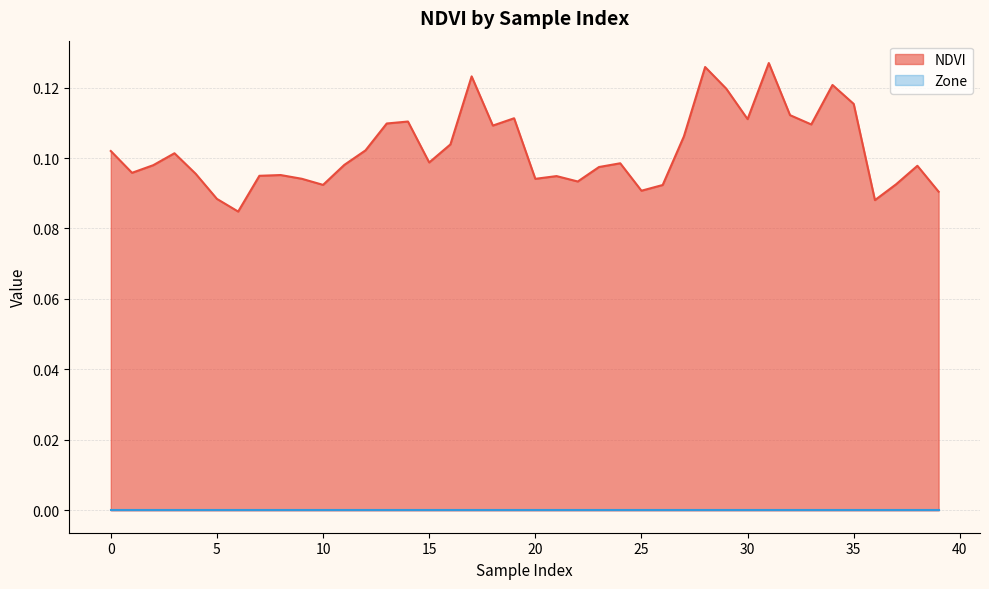

What is the value of the 19th point from the left?

0.1